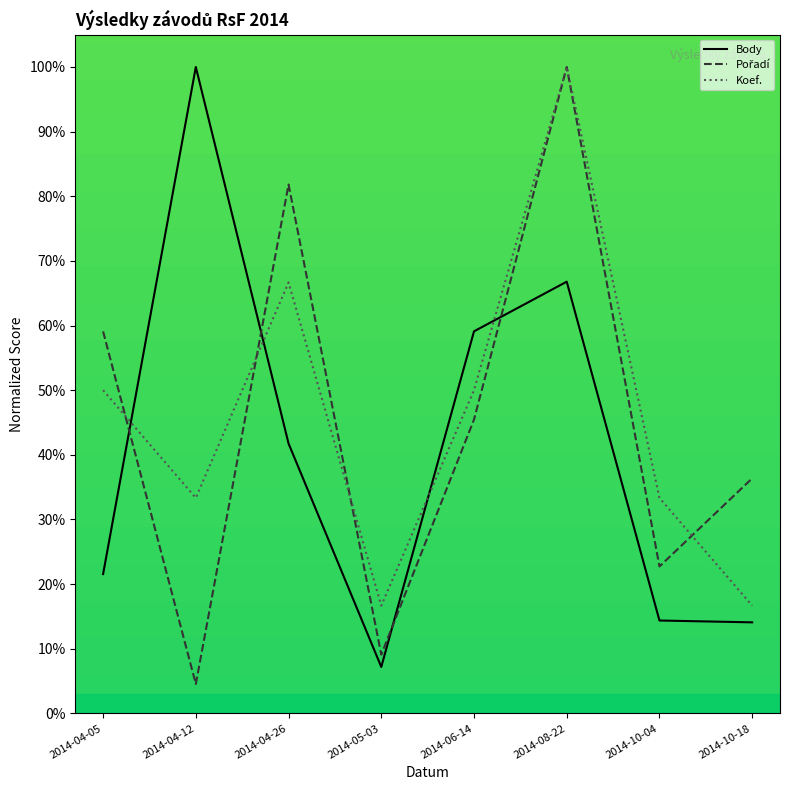

Which label corresponds to the smallest value in the chart?

2014-04-12